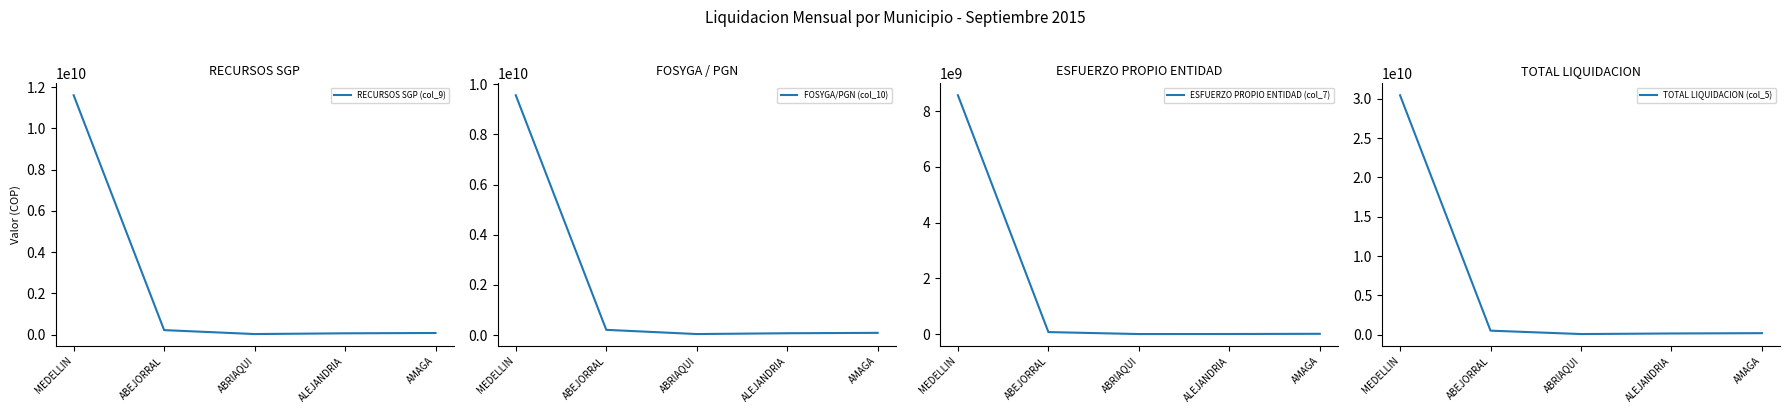

What is the sum of the TOTAL LIQUIDACION (col_5) values at ABRIAQUI and MEDELLIN?

30520901000.7